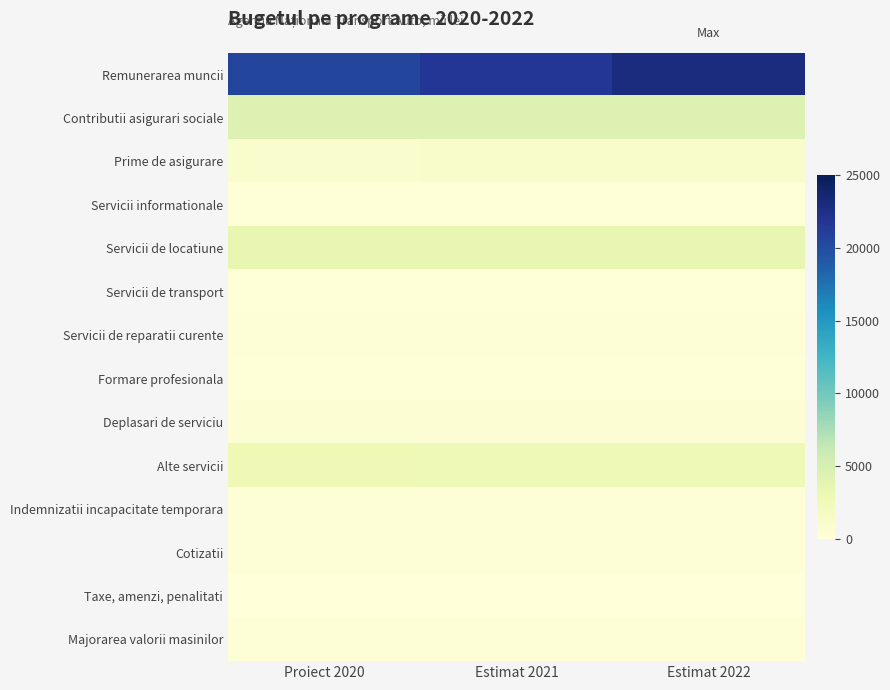

At how many categories does at least one series exceed 14263?

3